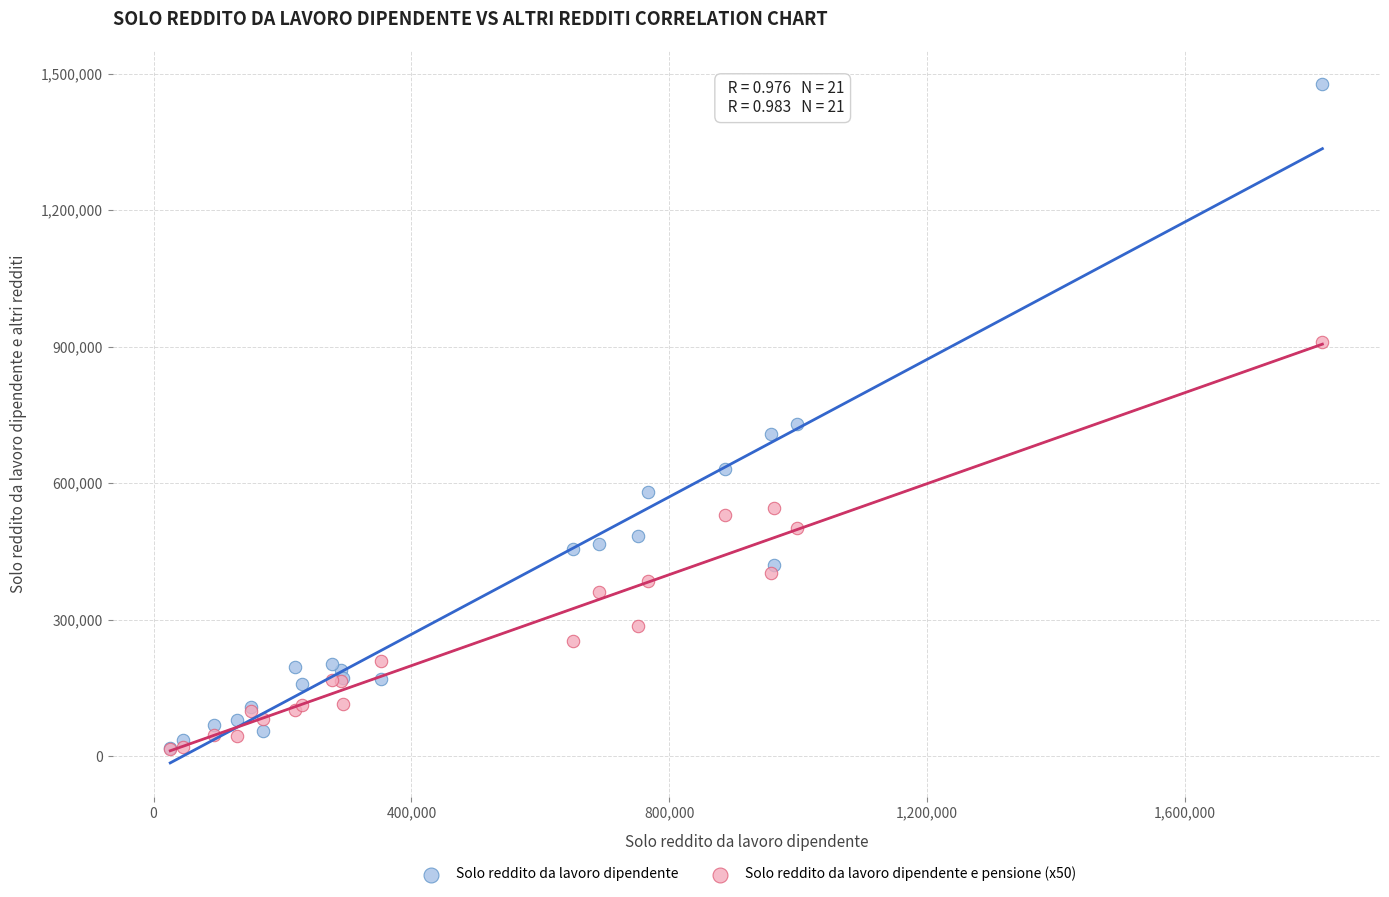

In the Solo reddito da lavoro dipendente series, what Y value is closest to 747560?

729375